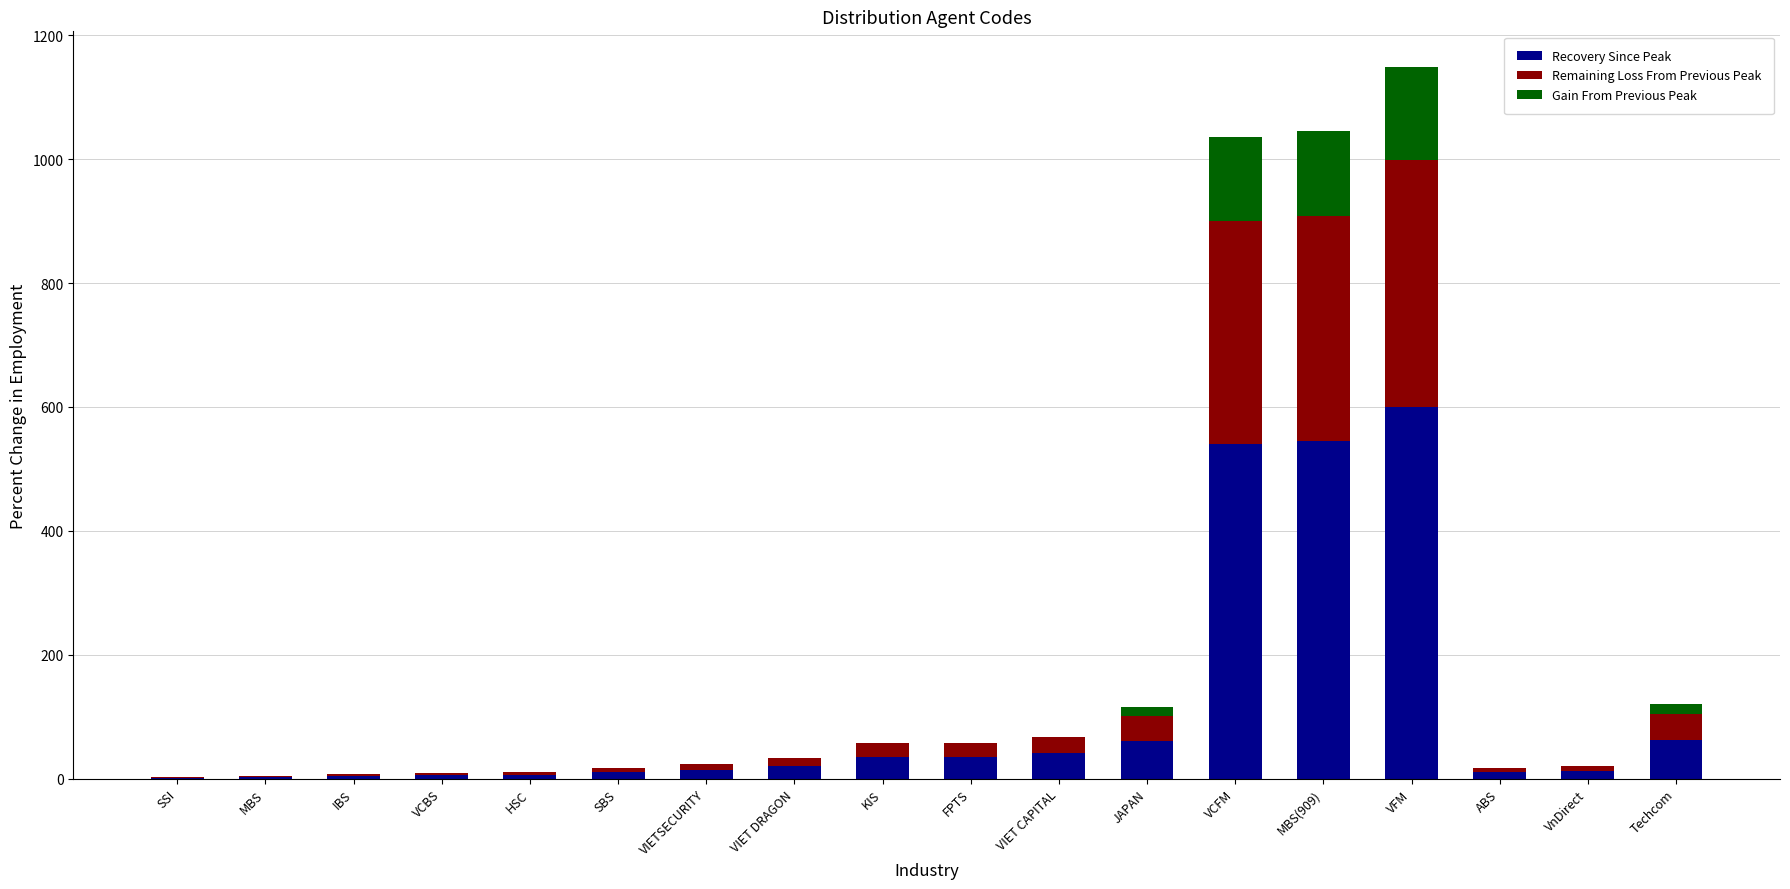

What is the highest value of the Recovery Since Peak series?

599.4